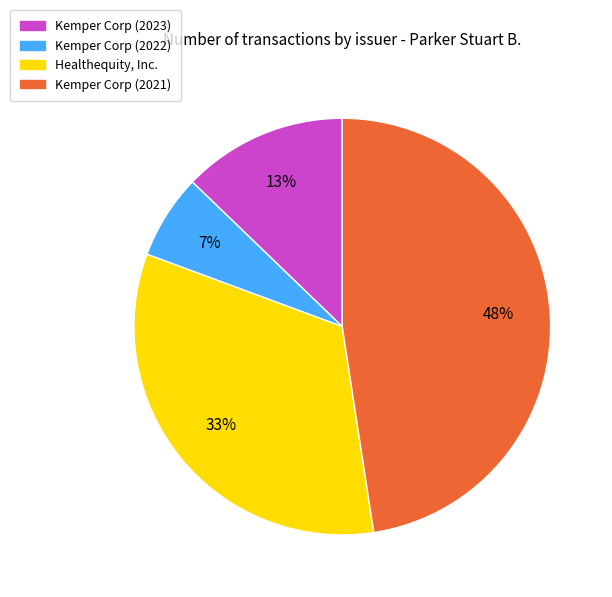

To the nearest percent, what is the difference between the largest and smallest slice percentages?

41%